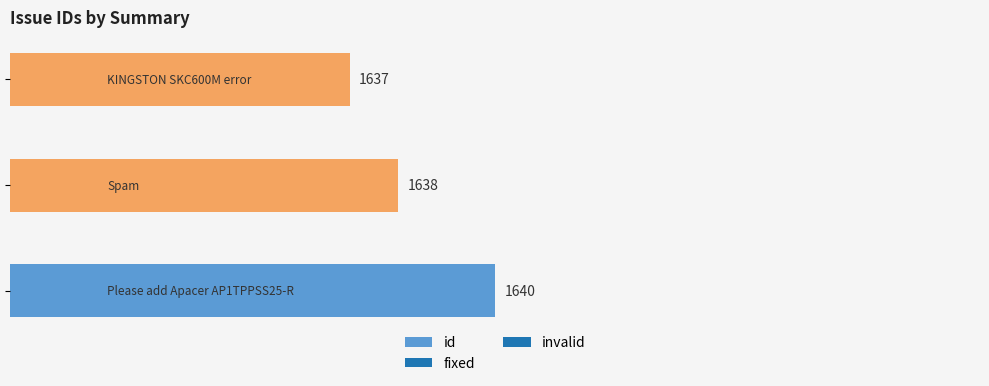

What is the maximum value shown in the chart?

1640